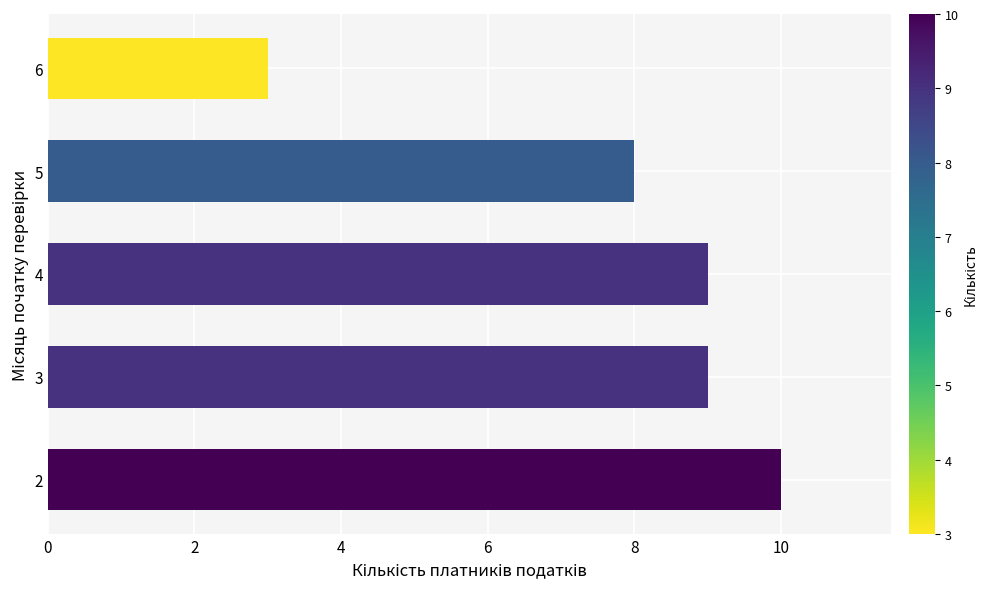

At which category does the chart reach its minimum across all series?

6